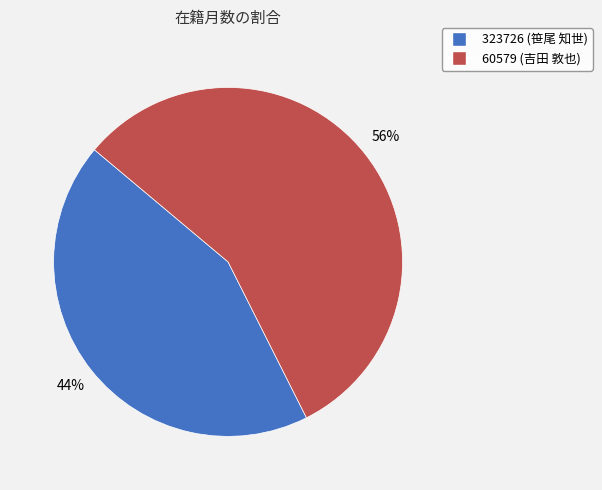

How many slices are in this pie chart?

2